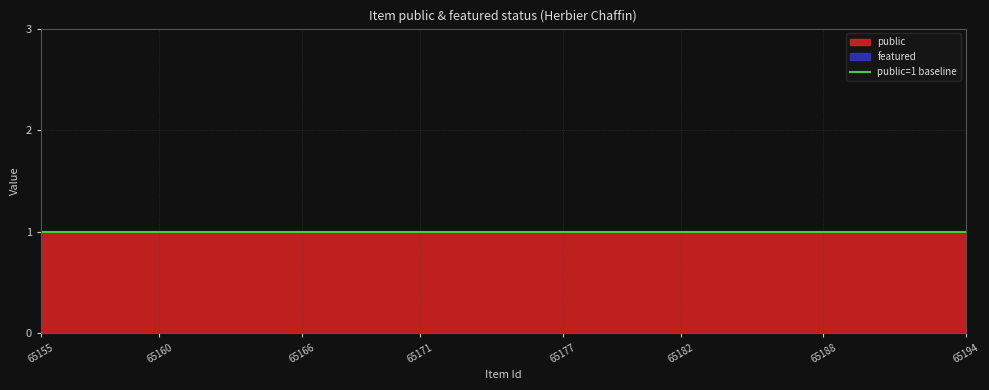

Reading left to right, what are all the values shown in this chart?

public: 1	1	1	1	1	1	1	1	1	1	1	1	1	1	1	1	1	1	1	1	1	1	1	1	1	1	1	1	1	1	1	1	1	1	1	1	1	1	1	1
featured: 0	0	0	0	0	0	0	0	0	0	0	0	0	0	0	0	0	0	0	0	0	0	0	0	0	0	0	0	0	0	0	0	0	0	0	0	0	0	0	0